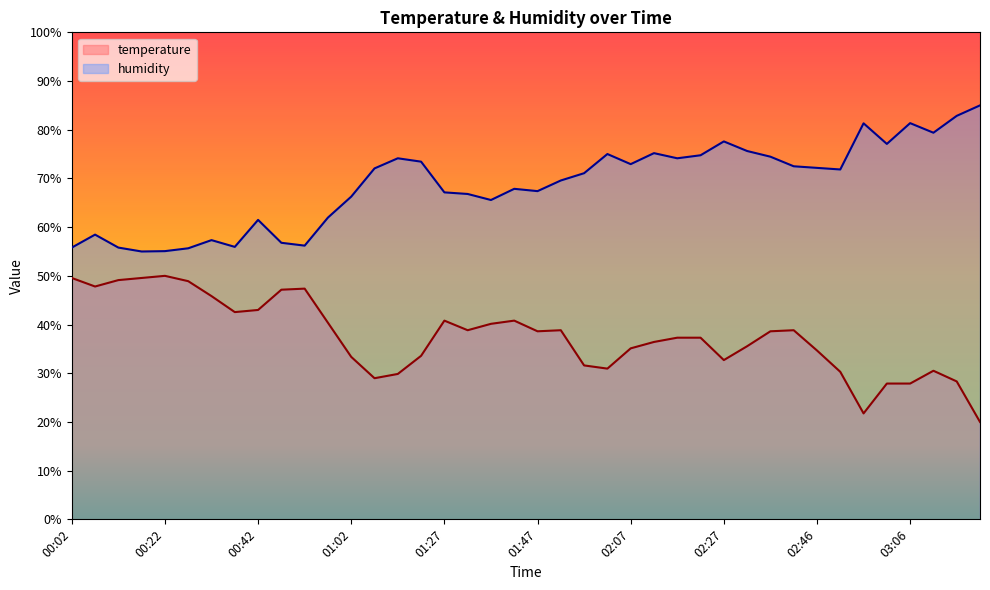

At 02:02, list the series in order from largest to smallest.

humidity, temperature